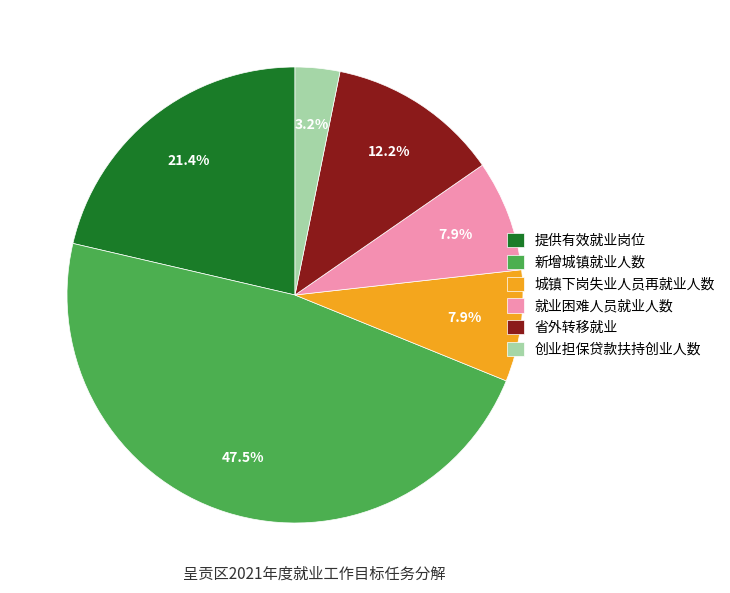

How many segments does this pie chart have?

6